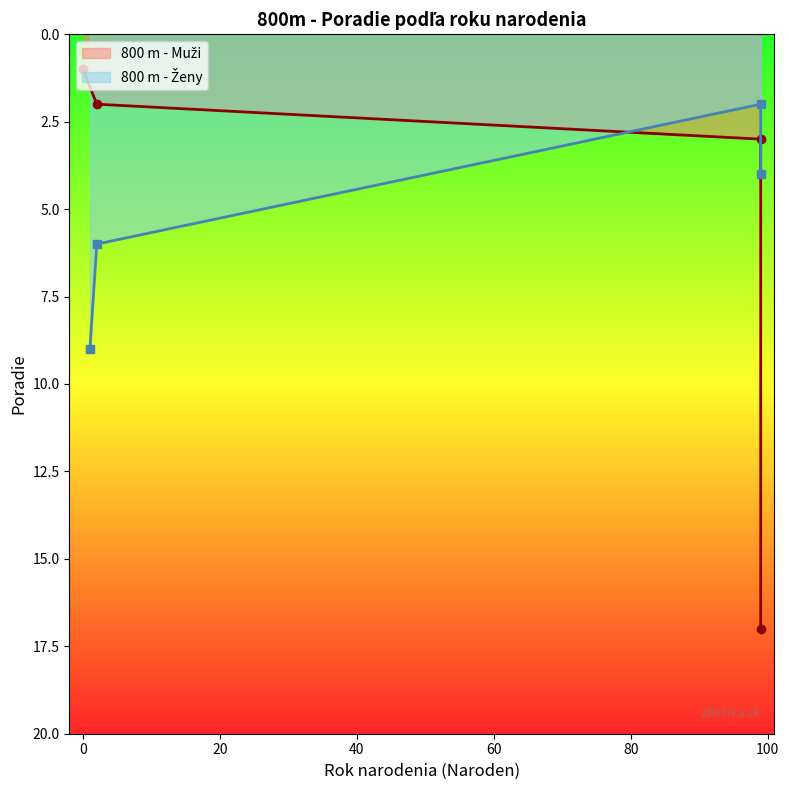

Approximately how many times larger is the value at 20 compared to 40?

0.2